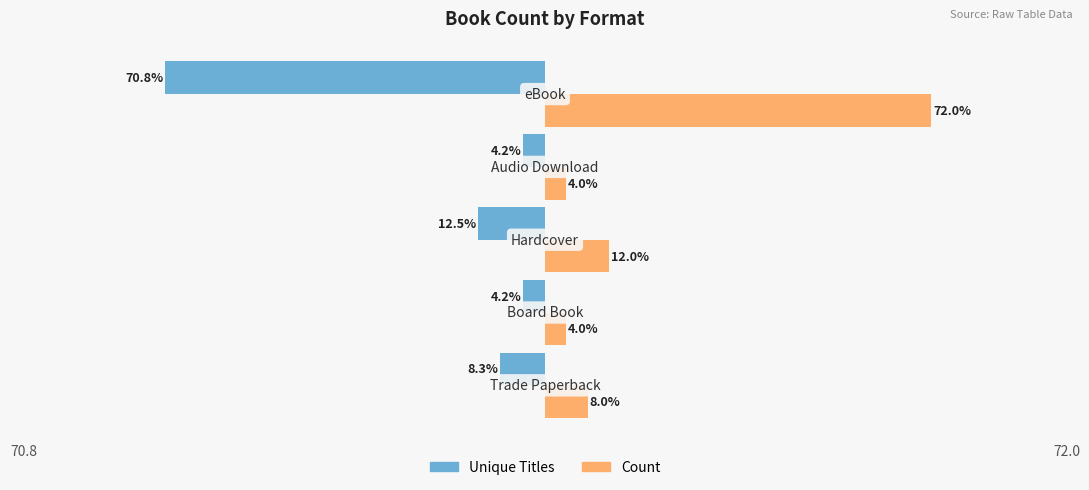

List the series in order of their overall mean, highest first.

Count, Unique Titles